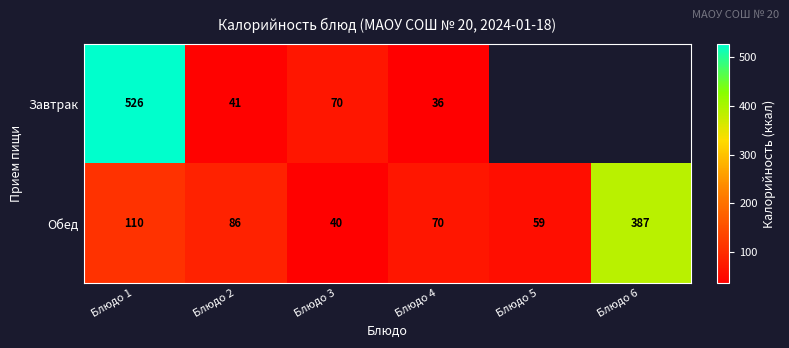

Is the value of Завтрак at Блюдо 1 greater than the value of Обед at Блюдо 5?

Yes